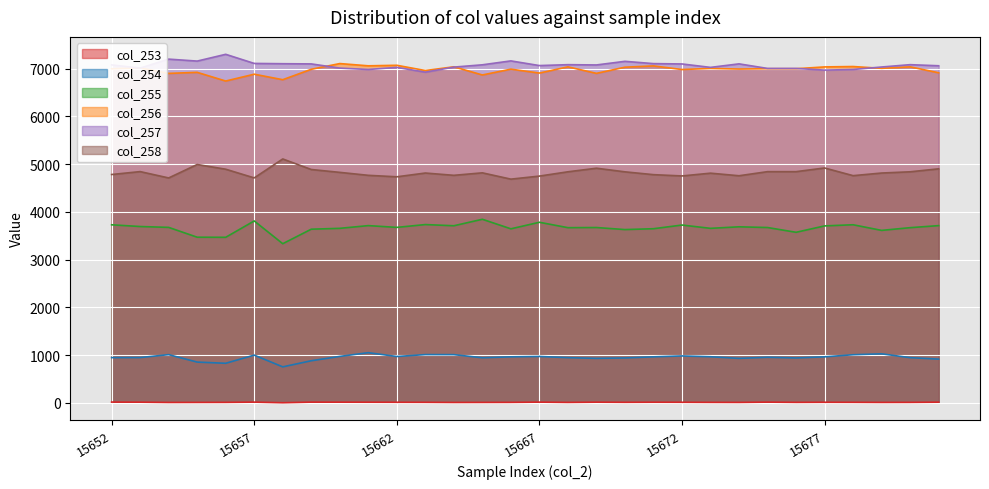

What is the difference between the col_253 values at 15672 and 15667?

3